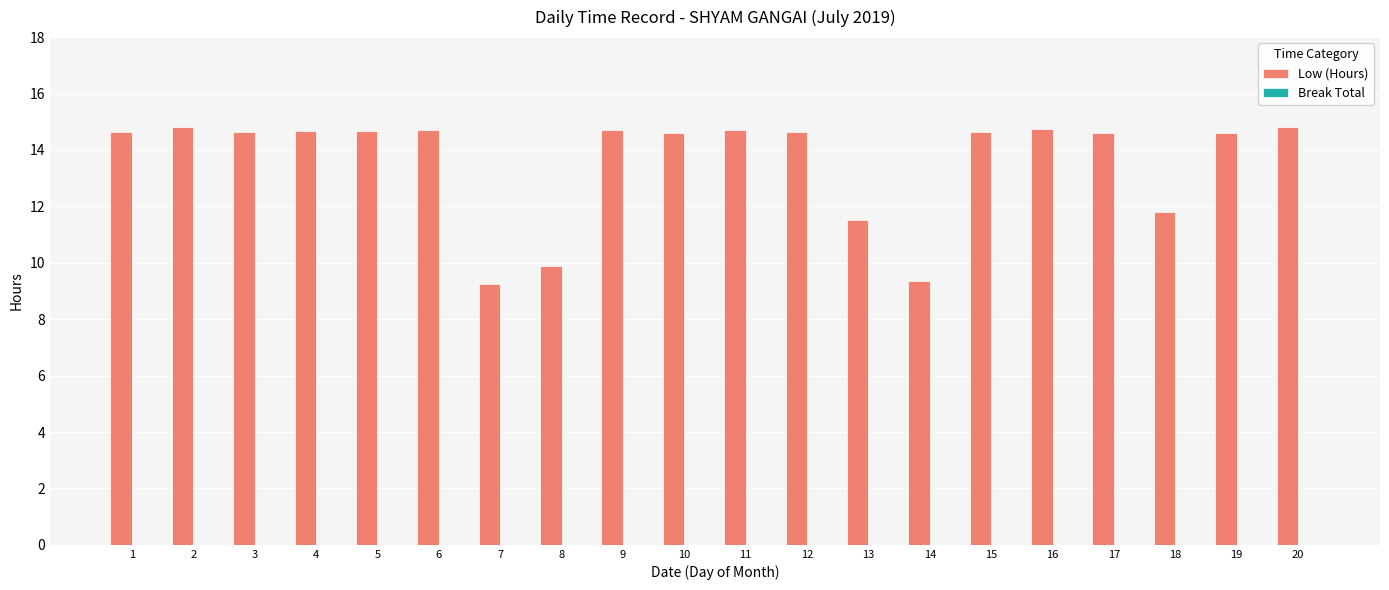

What is the difference between the maximum and second lowest values?

5.5